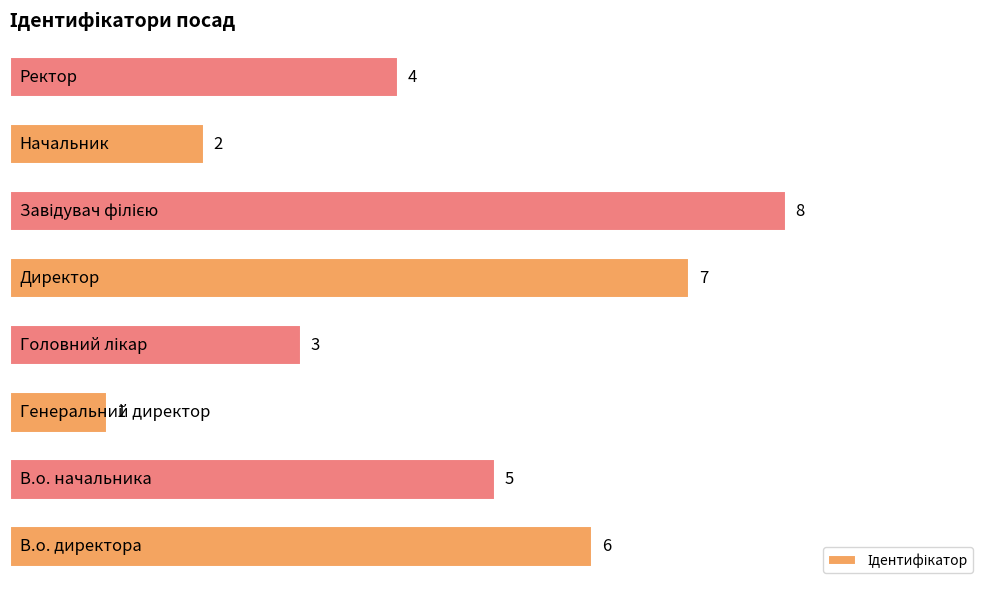

What is the difference between the second highest and second lowest values?

5